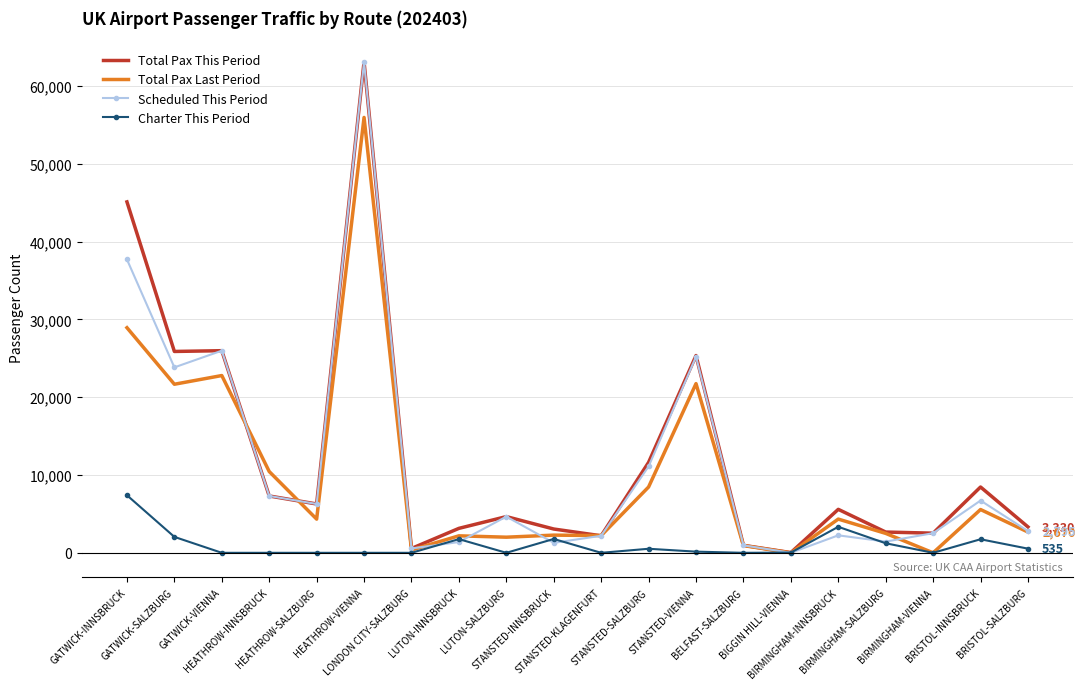

Which series has the widest spread of values?

Scheduled This Period